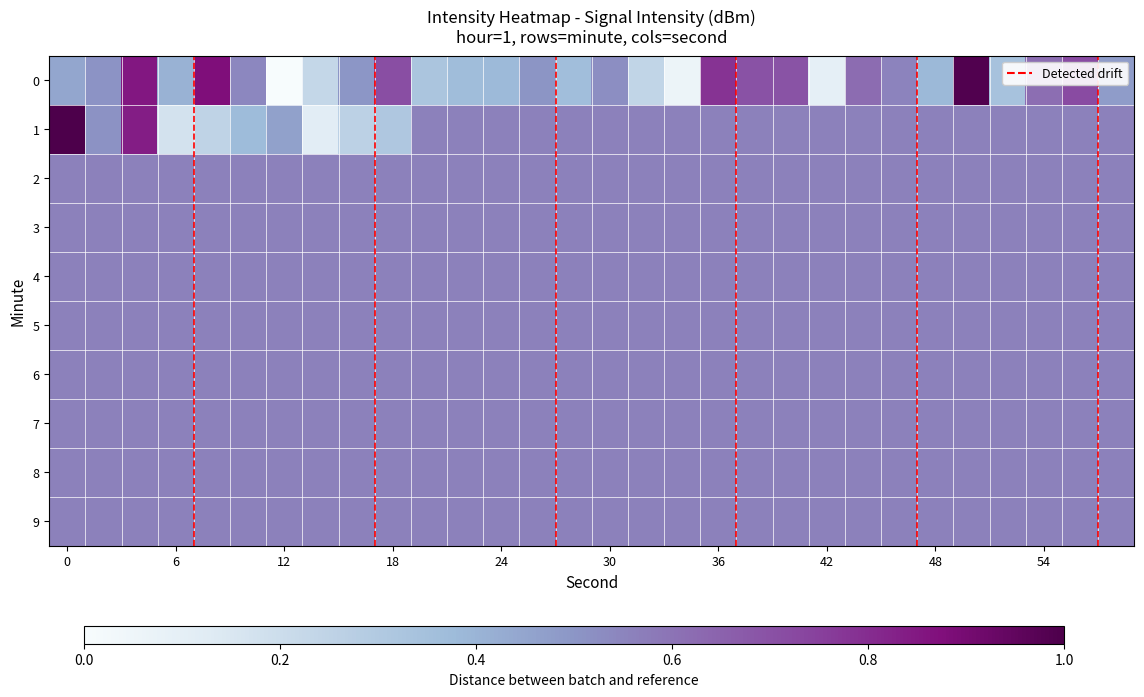

How many data points in 0 are above 0?

29